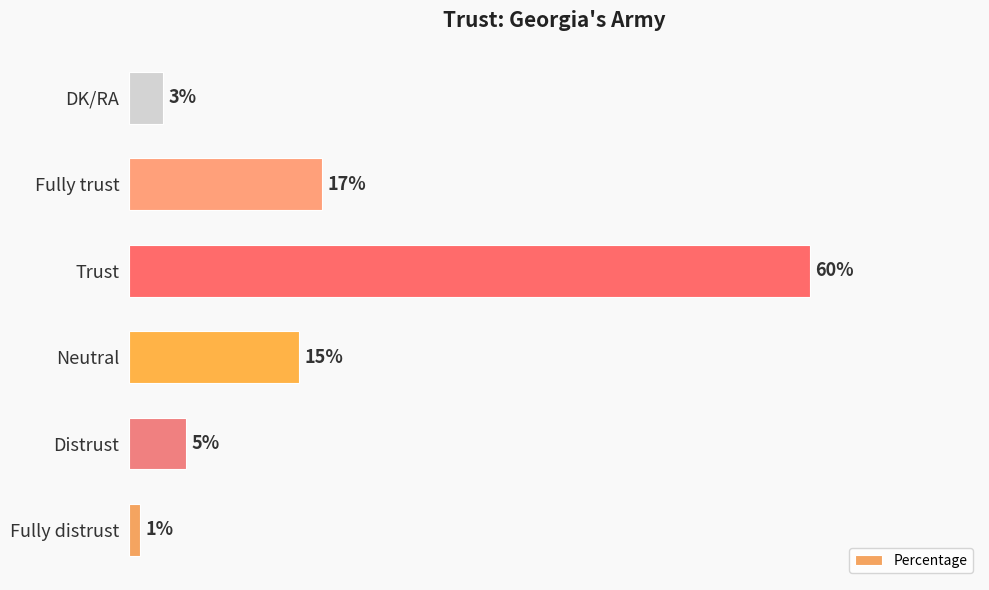

List the labels in order of value, largest first.

Trust, Fully trust, Neutral, Distrust, DK/RA, Fully distrust